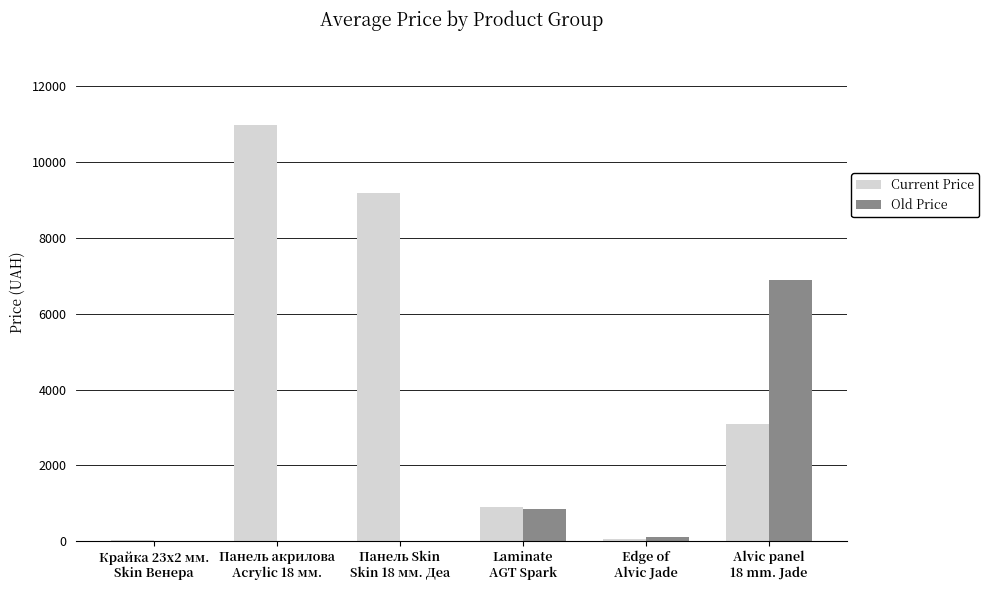

What is the greatest value displayed?

10964.4